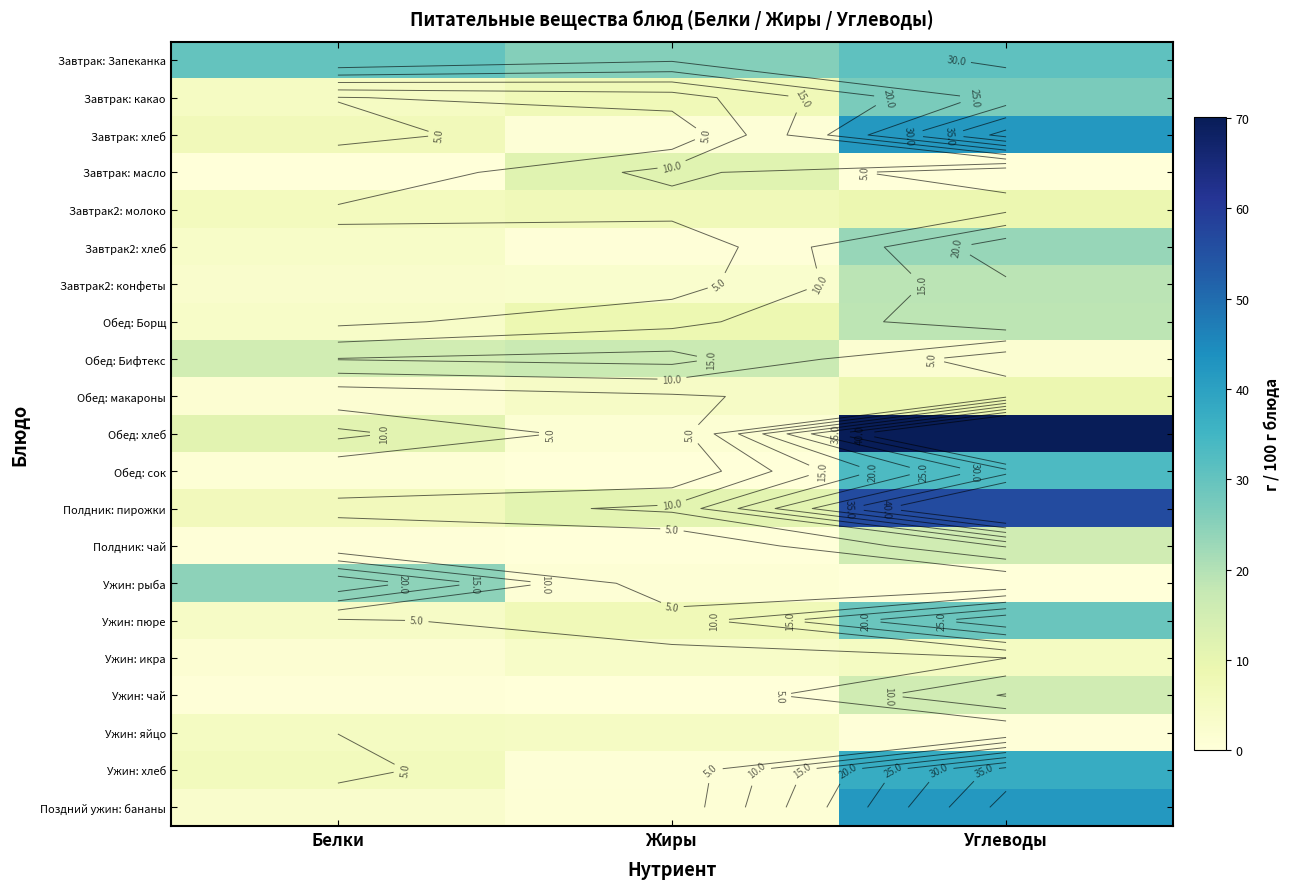

Is the value of Ужин: чай at Белки greater than the value of Завтрак: хлеб at Белки?

No